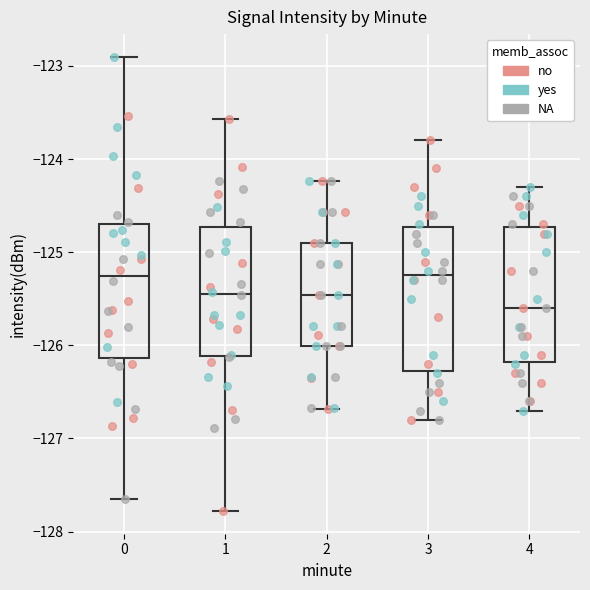

Reading left to right, read every box against the y-axis: the position of its median line, the range the box covers, and the ends of its whiskers. The values are not printed on the chart, so give them approximately, as read against the axis.

0: median -125.3, box -126.1 to -124.7, whiskers -127.7 to -122.9
1: median -125.4, box -126.1 to -124.7, whiskers -127.8 to -123.6
2: median -125.5, box -126.0 to -124.9, whiskers -126.7 to -124.2
3: median -125.2, box -126.3 to -124.7, whiskers -126.8 to -123.8
4: median -125.6, box -126.2 to -124.7, whiskers -126.7 to -124.3